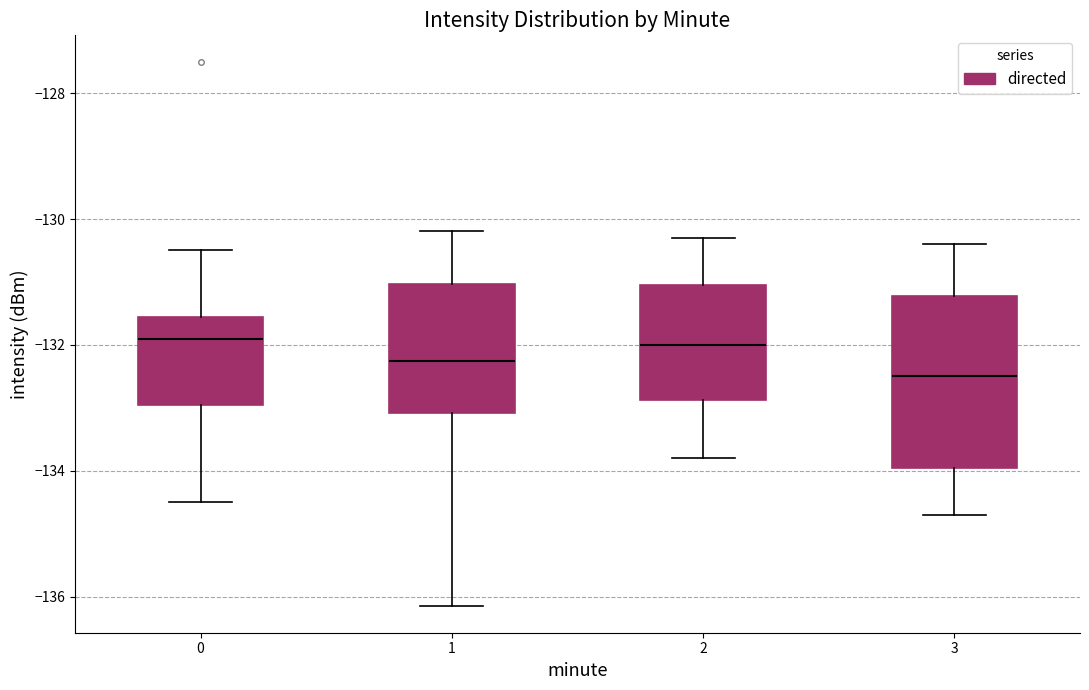

Reading left to right, read every box against the y-axis: the position of its median line, the range the box covers, and the ends of its whiskers. The values are not printed on the chart, so give them approximately, as read against the axis.

0: median -131.8, box -133.0 to -131.6, whiskers -134.4 to -130.4
1: median -132.2, box -133.0 to -131.0, whiskers -136.2 to -130.2
2: median -132.0, box -132.8 to -131.0, whiskers -133.8 to -130.2
3: median -132.4, box -134.0 to -131.2, whiskers -134.6 to -130.4